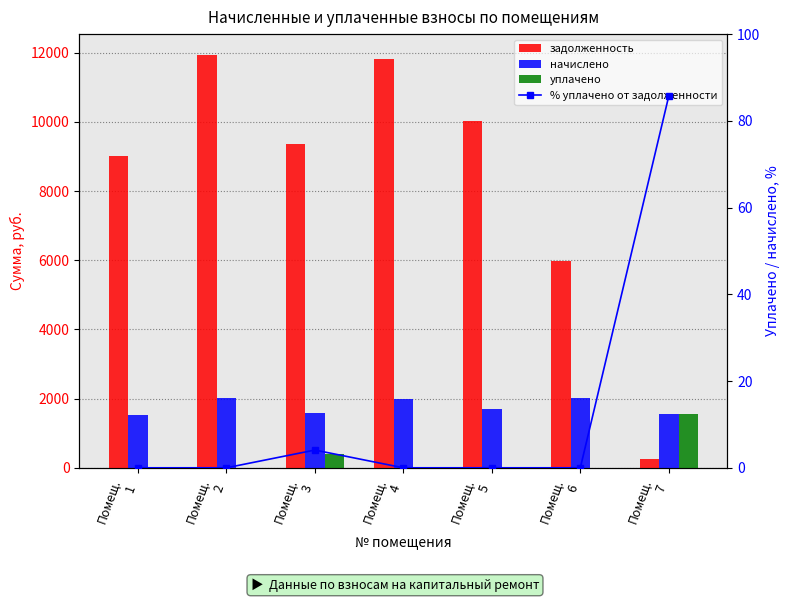

What is the difference between the уплачено values at Помещ.
7 and Помещ.
3?

1161.9